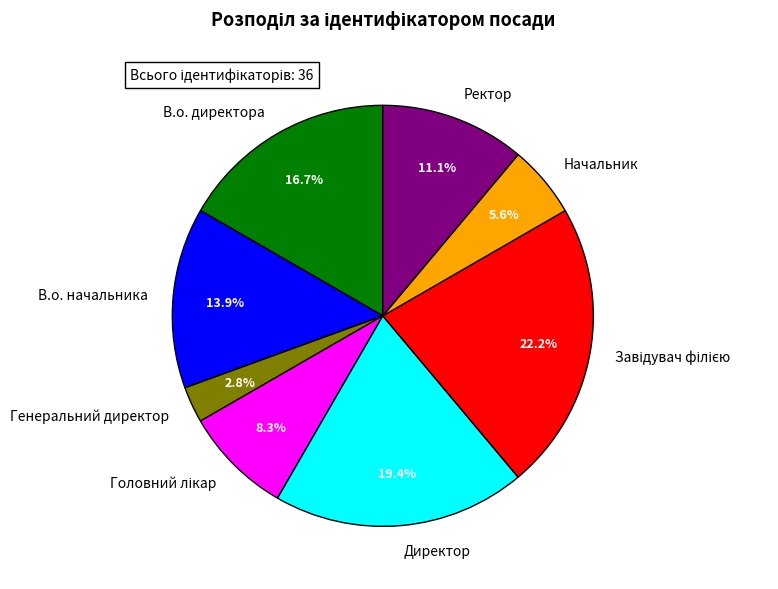

Is there any slice that represents more than half of the pie?

No